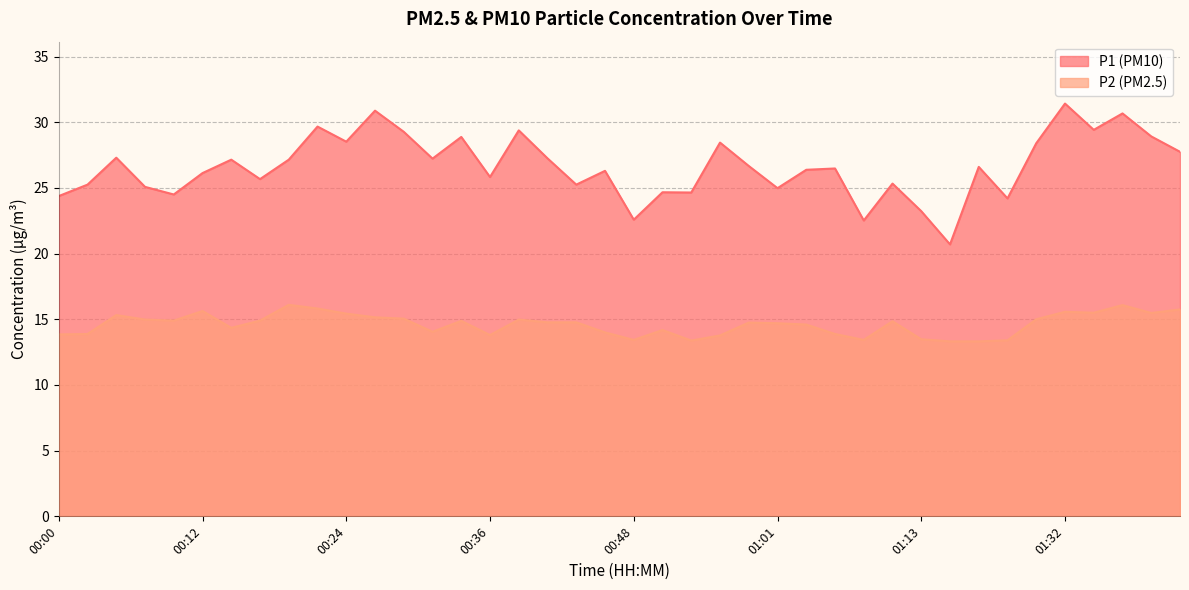

What is the label of the 24th point from the left?

00:56